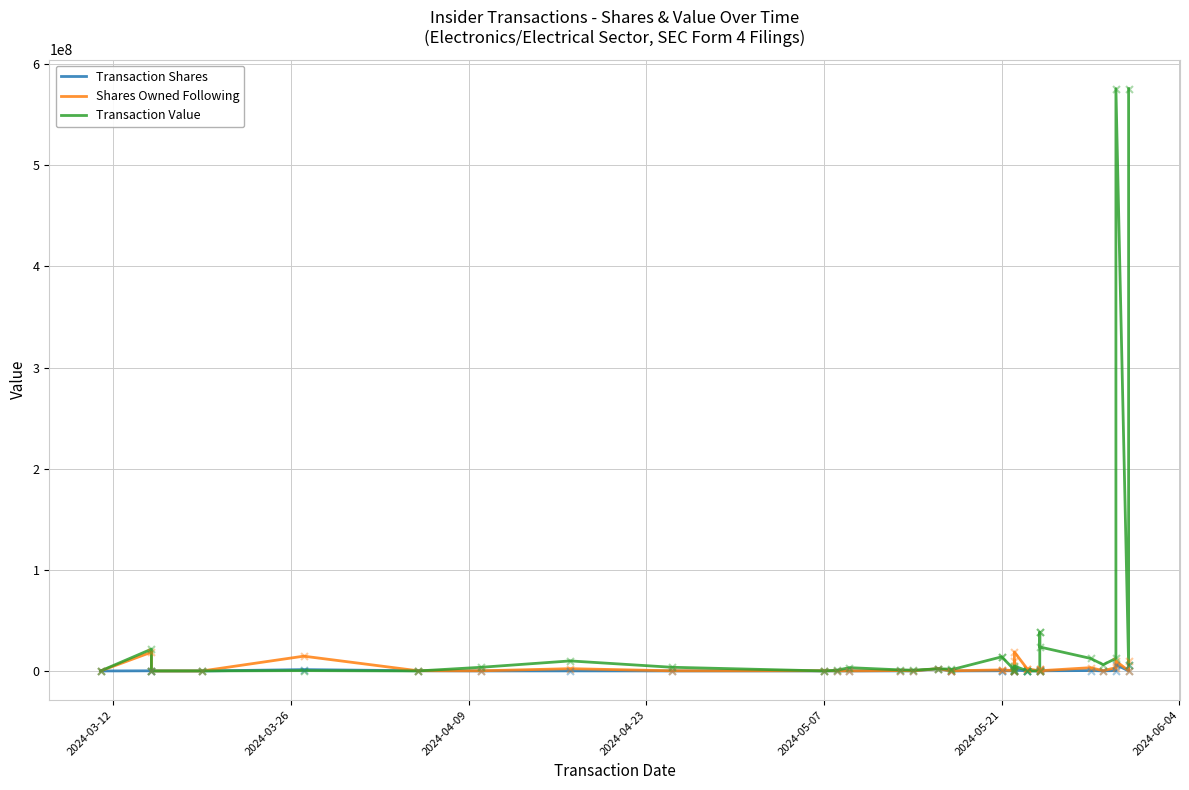

Which series contains the highest Y value?

Transaction Value